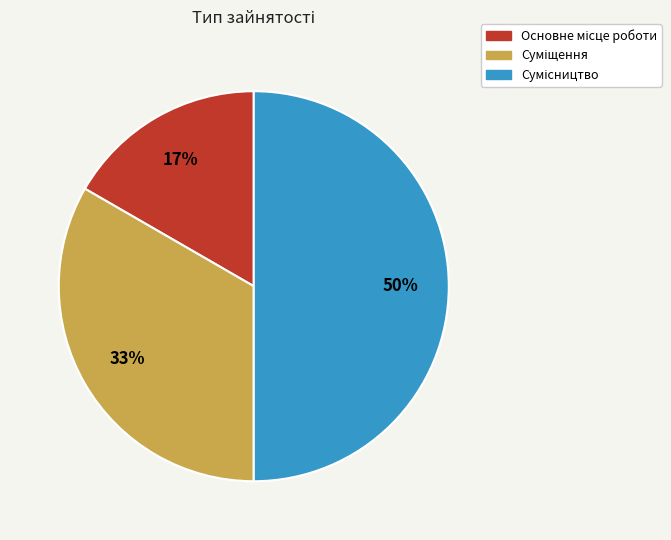

To the nearest percent, what is the difference between the largest and smallest slice percentages?

33%